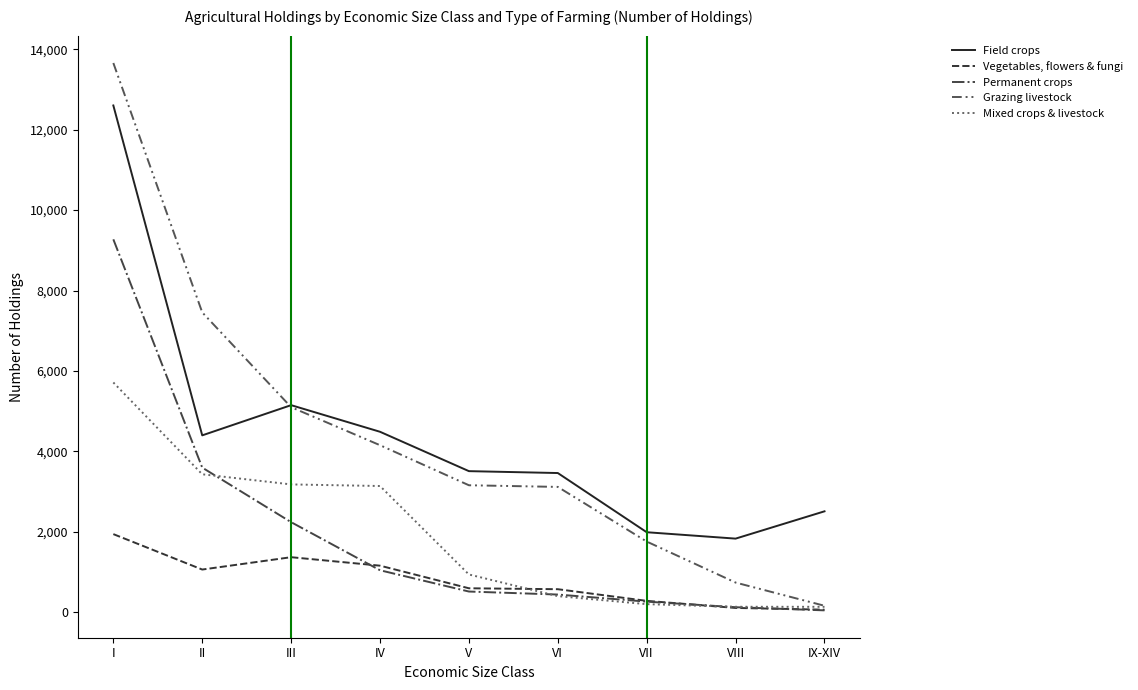

Which series has the largest range (max minus min)?

Grazing livestock